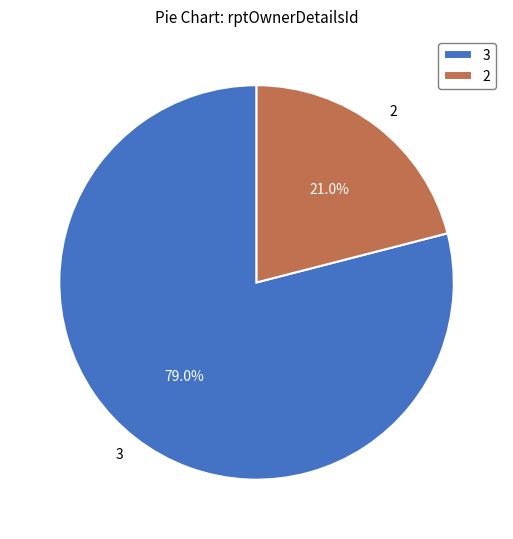

How many slices are in this pie chart?

2